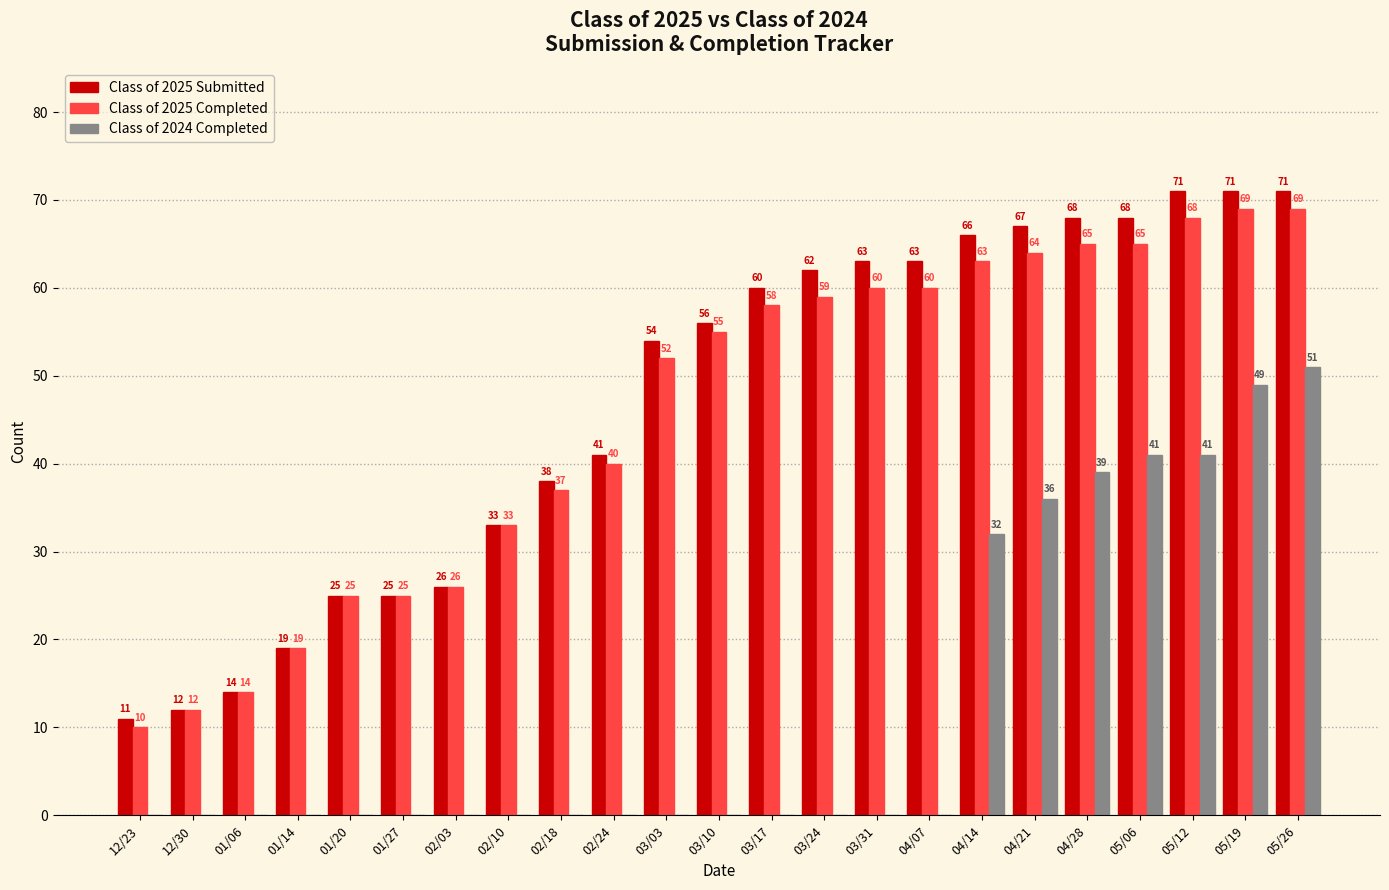

Reading left to right, what are all the values shown in this chart?

Class of 2025 Submitted: 11	12	14	19	25	25	26	33	38	41	54	56	60	62	63	63	66	67	68	68	71	71	71
Class of 2025 Completed: 10	12	14	19	25	25	26	33	37	40	52	55	58	59	60	60	63	64	65	65	68	69	69
Class of 2024 Completed: 0	0	0	0	0	0	0	0	0	0	0	0	0	0	0	0	32	36	39	41	41	49	51